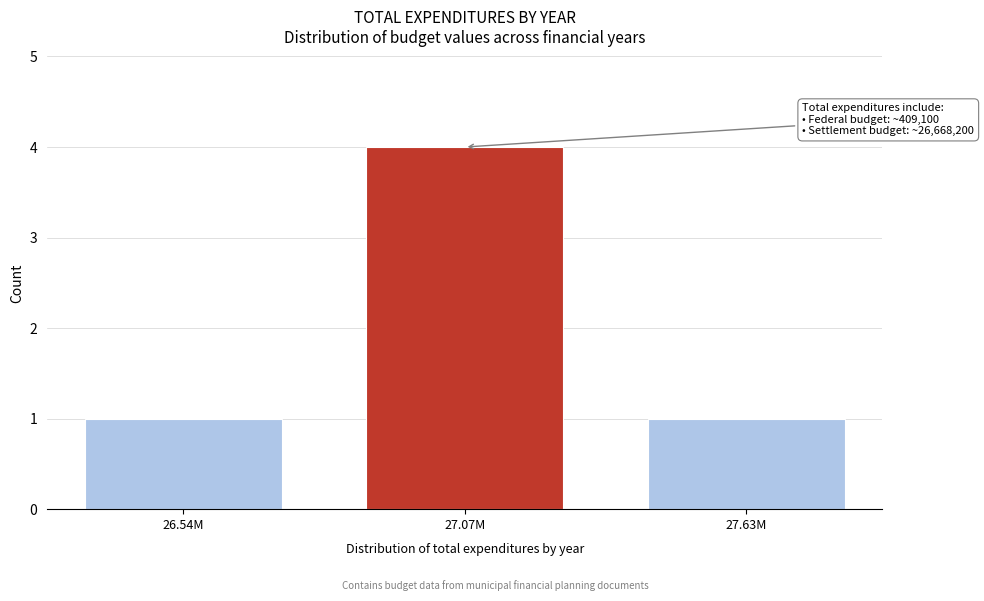

Reading left to right, extract all data points from this chart.

26.54M=1	27.07M=4	27.63M=1